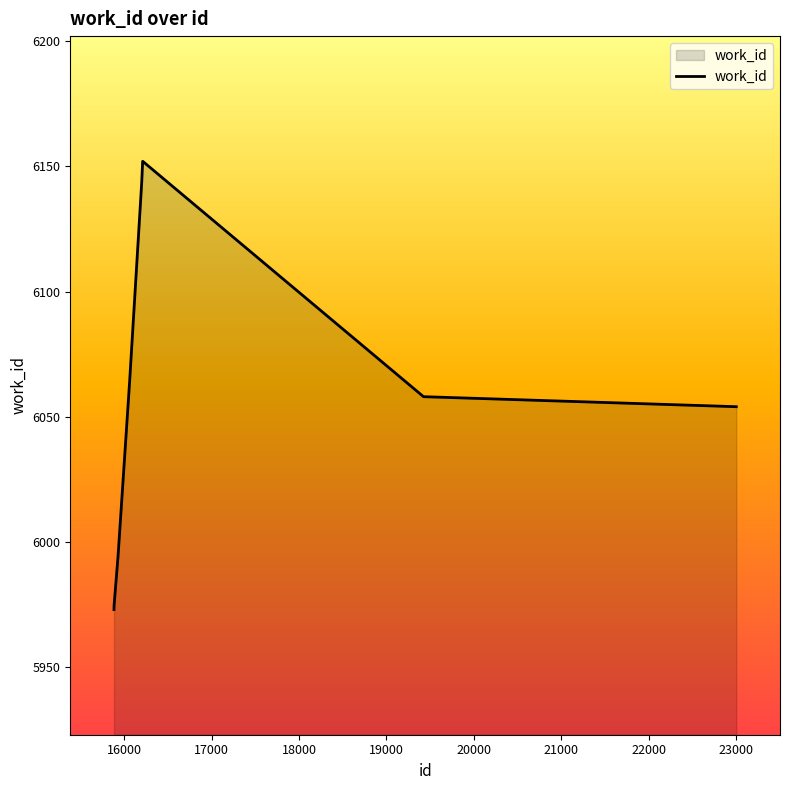

What is the minimum value shown in the chart?

5973